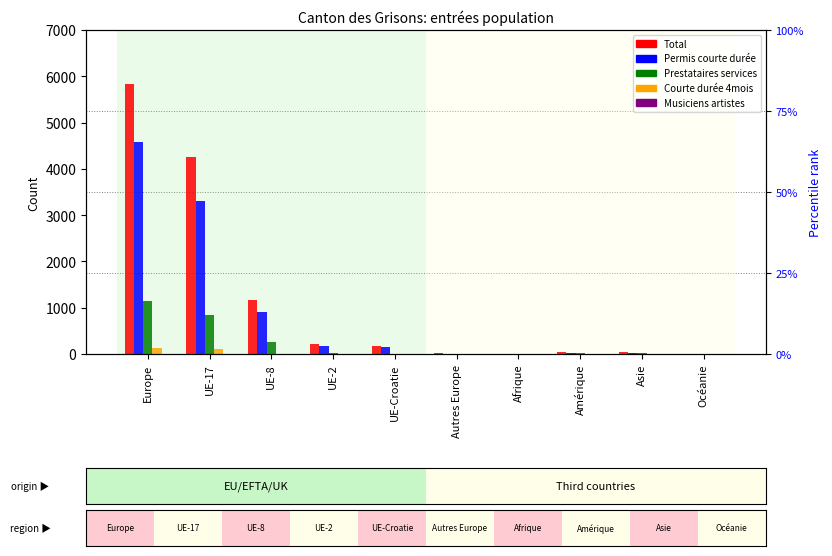

How many groups of bars are there?

10